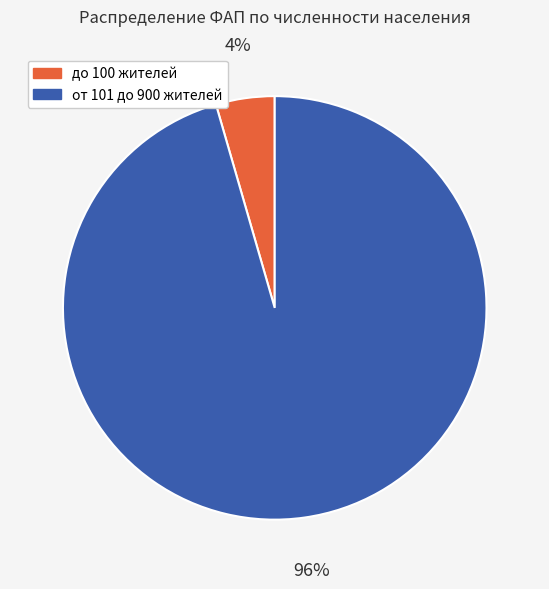

Which category has the biggest portion of the pie?

от 101 до 900 жителей